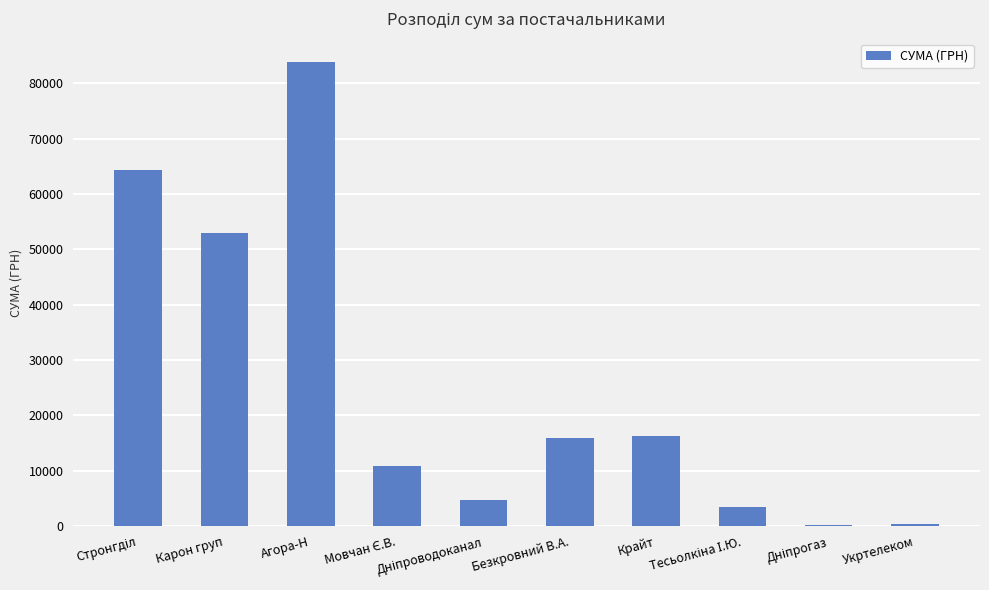

What is the sum of all values?

252833.6